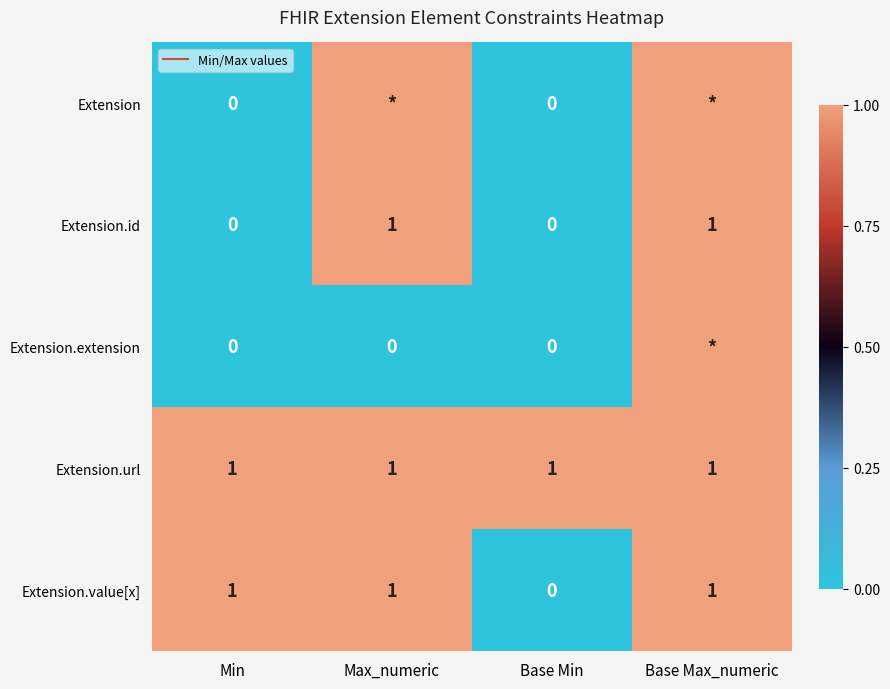

How many data points in Extension are less than 1?

2